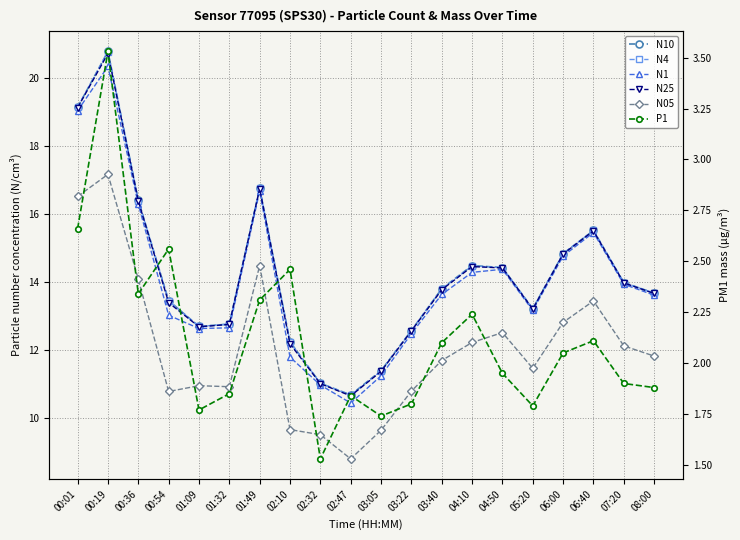

List the labels in order of N05 value, smallest first.

02:47, 02:32, 03:05, 02:10, 00:54, 03:22, 01:32, 01:09, 05:20, 03:40, 08:00, 07:20, 04:10, 04:50, 06:00, 06:40, 00:36, 01:49, 00:01, 00:19